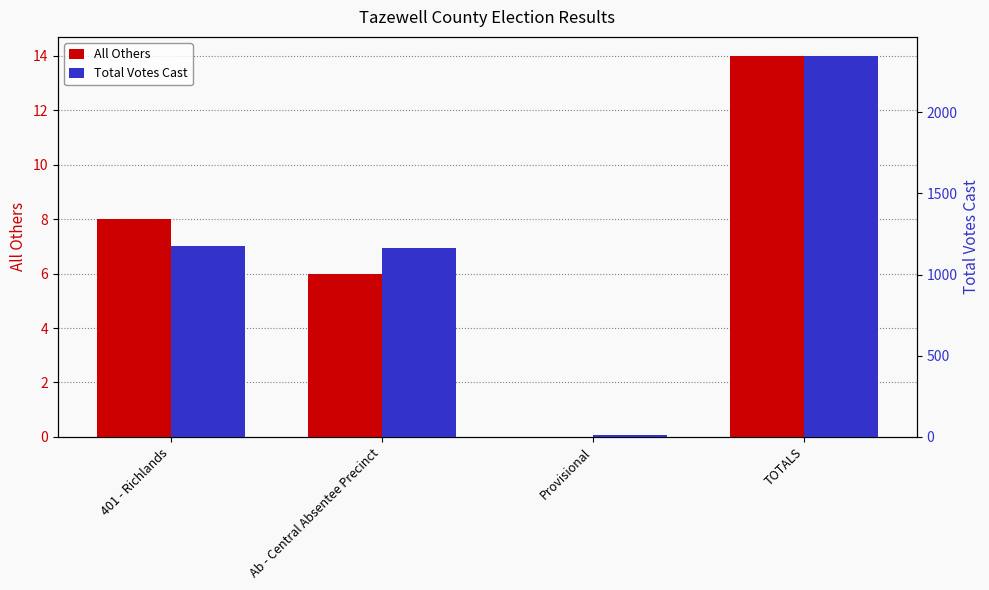

Read the All Others value at Ab - Central Absentee Precinct, to the nearest 5.

5